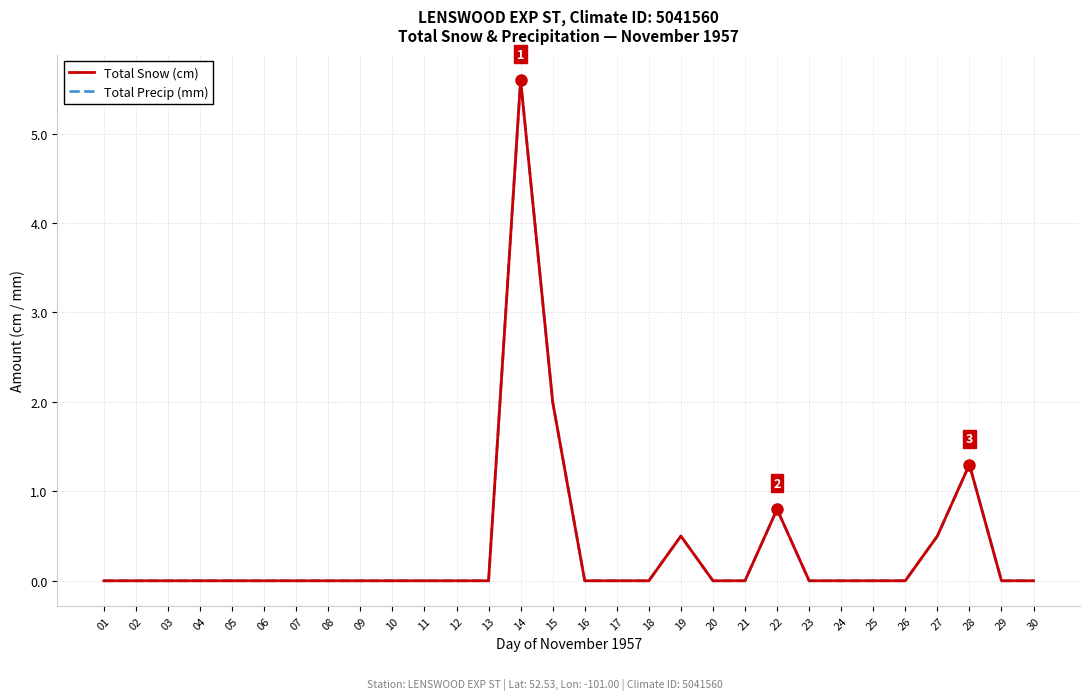

Rank the categories by Total Precip (mm) value from highest to lowest.

14, 15, 28, 22, 19, 27, 01, 02, 03, 04, 05, 06, 07, 08, 09, 10, 11, 12, 13, 16, 17, 18, 20, 21, 23, 24, 25, 26, 29, 30